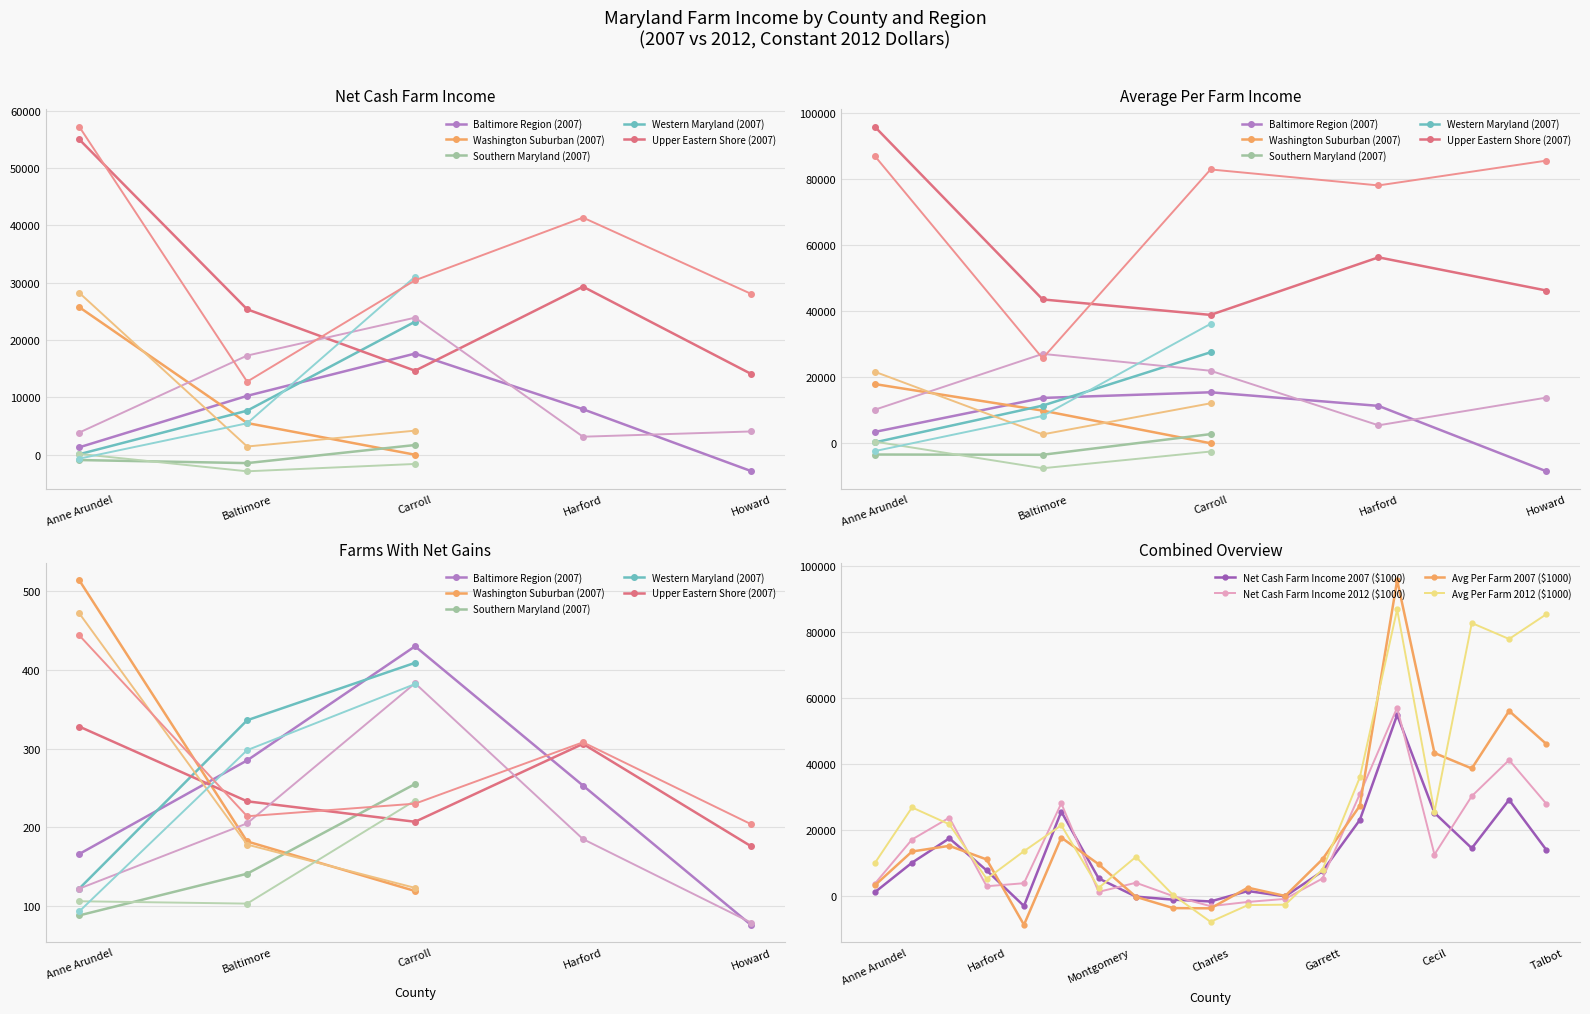

What is the average value of the Net Cash Farm Income 2007 ($1000) series?

12301.3